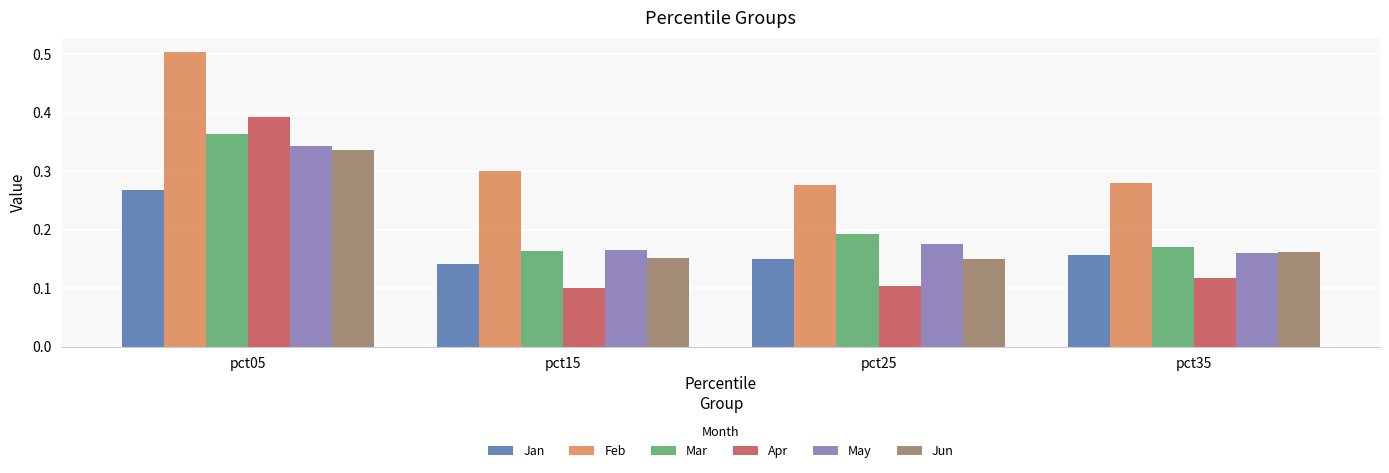

What is the sum of all Apr values?

0.7